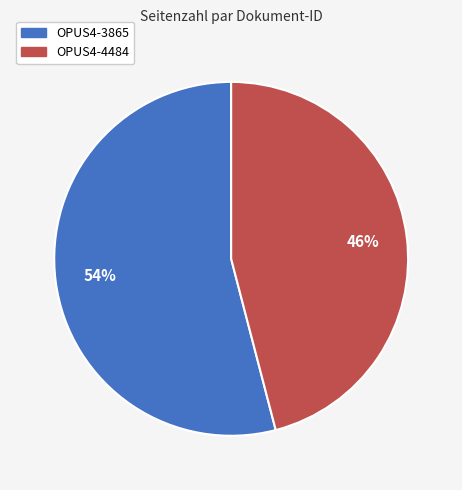

How many segments does this pie chart have?

2